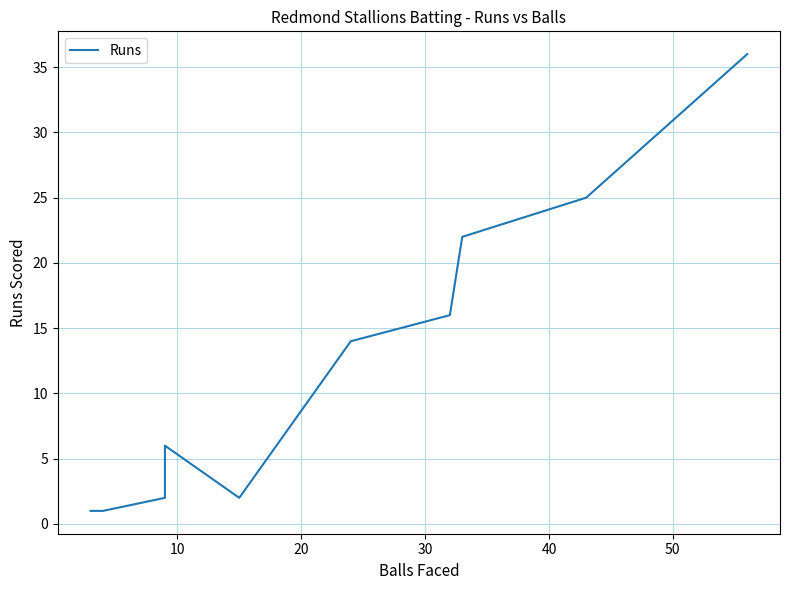

The value at 8 is 13. True or false?

False